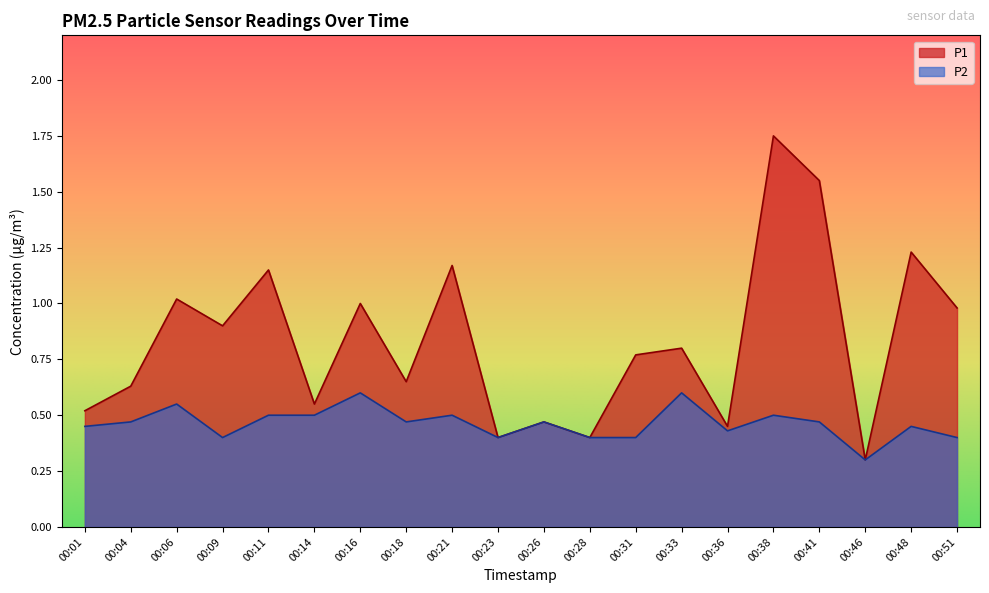

What is the value of the P1 point at the 19th from the left?

1.2